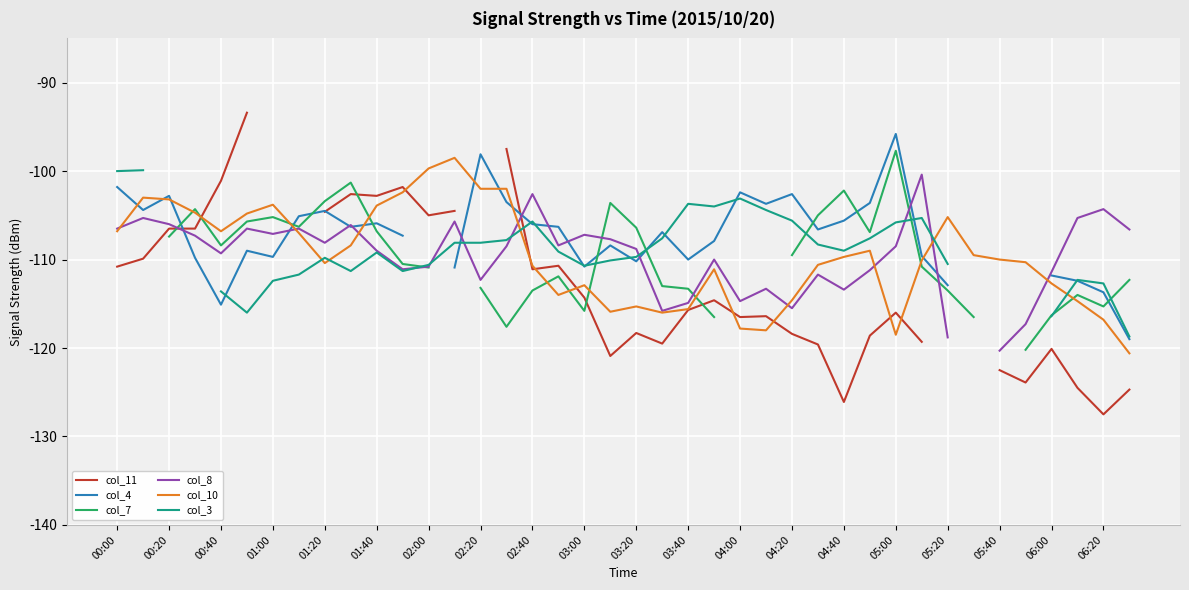

Is it true that col_10 equals -112.9 at 03:00?

True